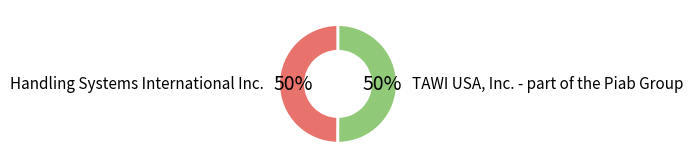

Count the number of slices in the pie.

2